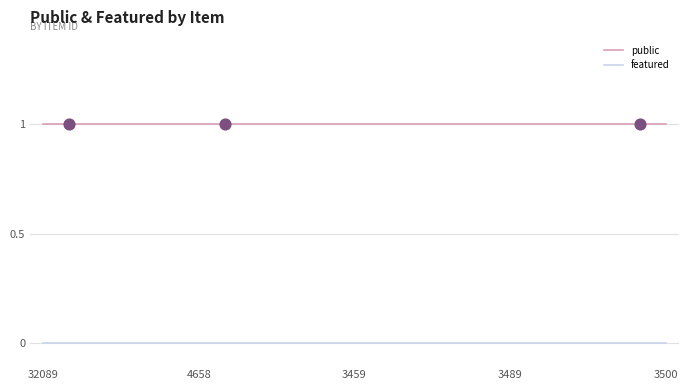

Rank the series by their average value, from lowest to highest.

featured, public